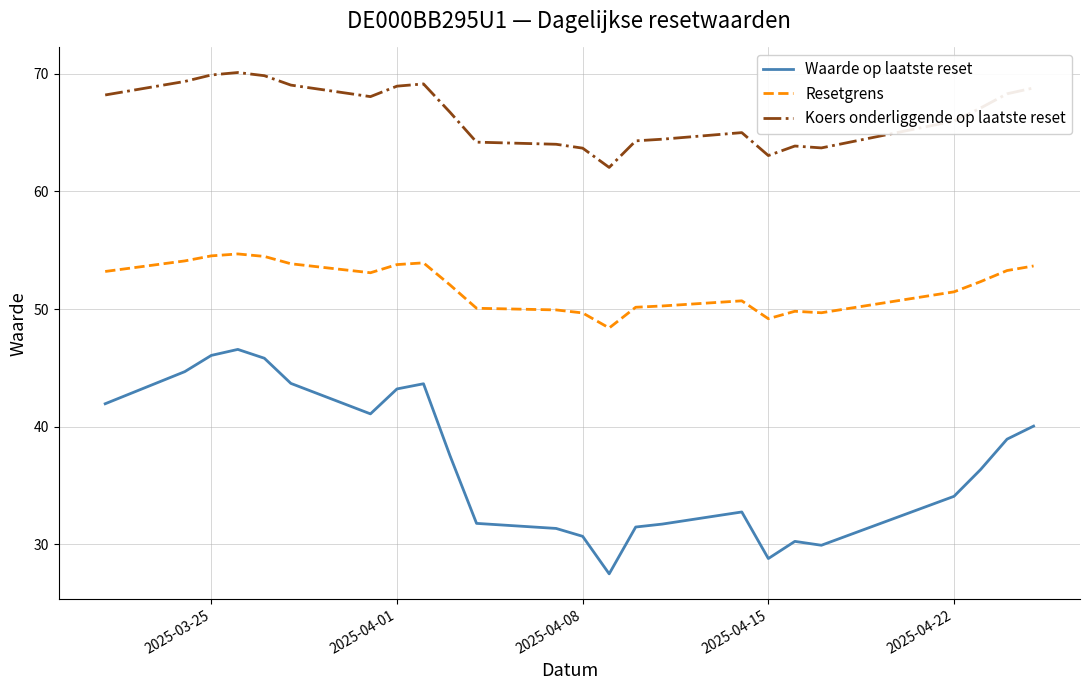

What is the difference between the maximum and minimum values in the Koers onderliggende op laatste reset series?

8.1